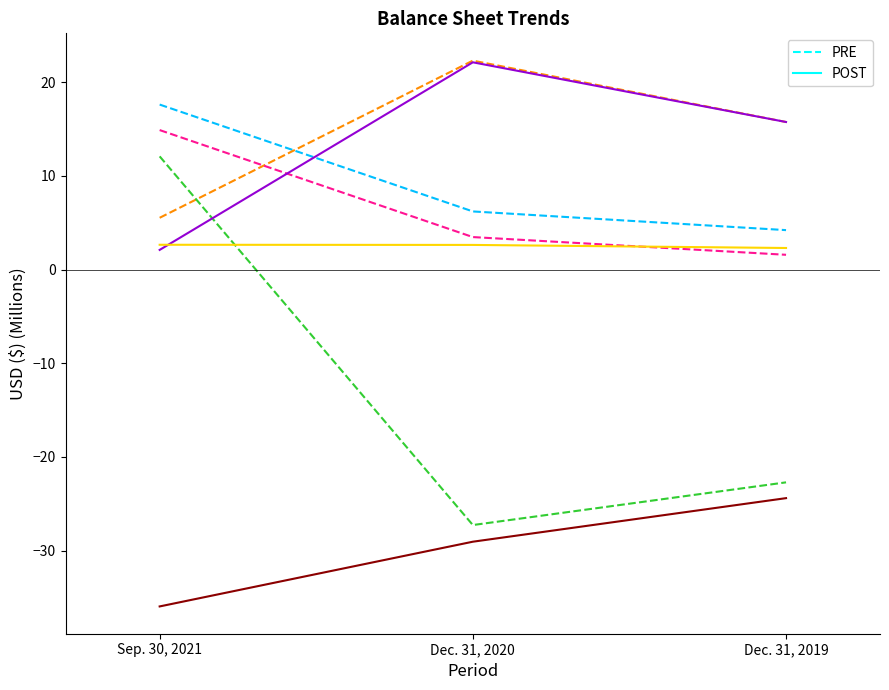

At which category is the sum across all series the highest?

Dec. 31, 2020